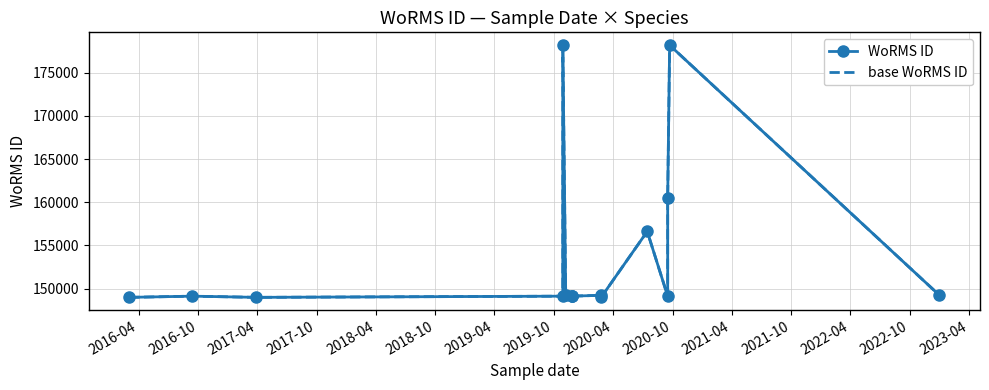

True or false: WoRMS ID has a value of 217835 at 2020-04.

False